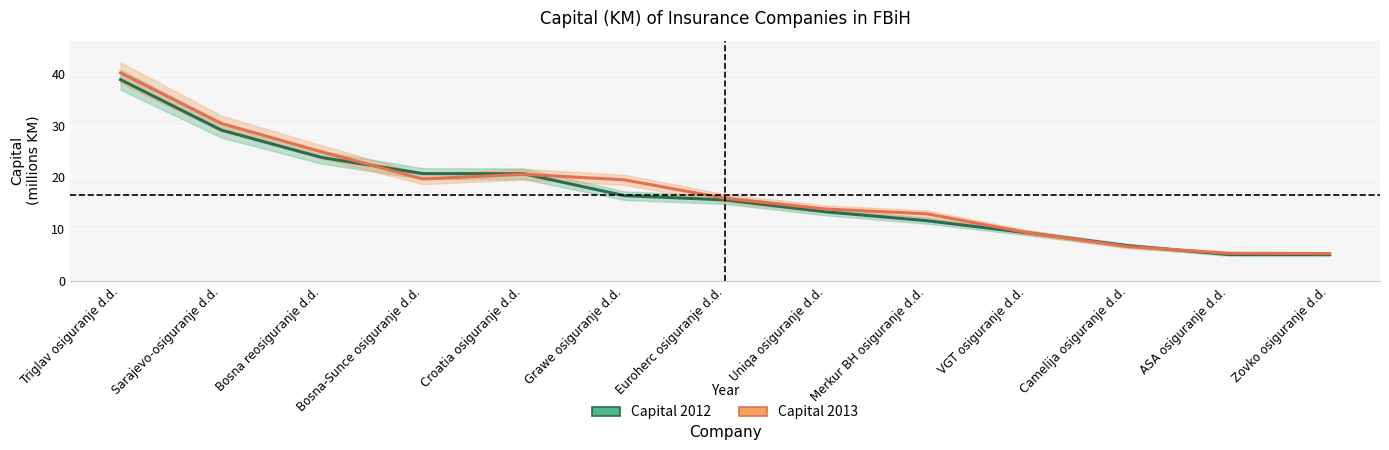

List the series in order of their overall mean, lowest first.

Capital 2012, Capital 2013